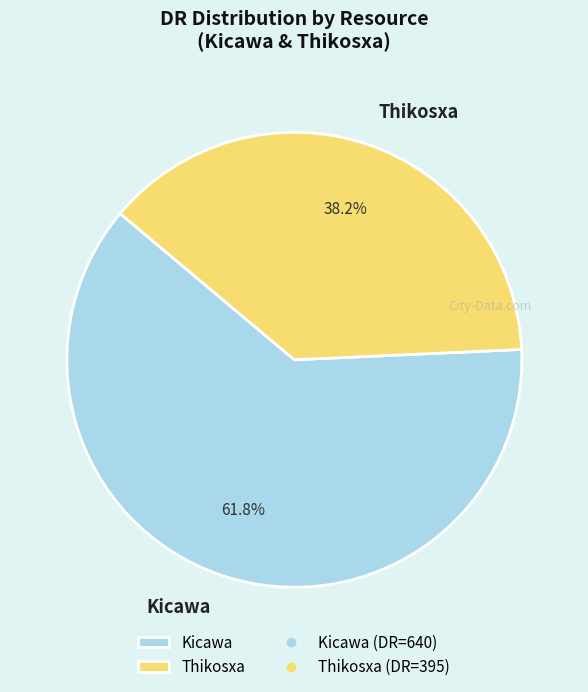

The Thikosxa slice represents 29% of the pie. True or false?

False